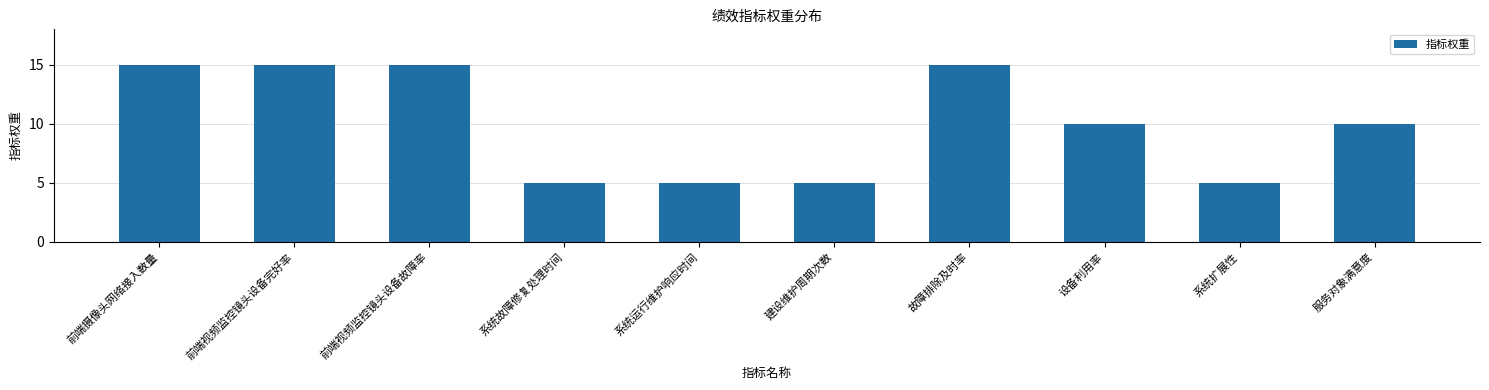

What is the label of the 8th bar from the right?

前端视频监控镜头设备故障率